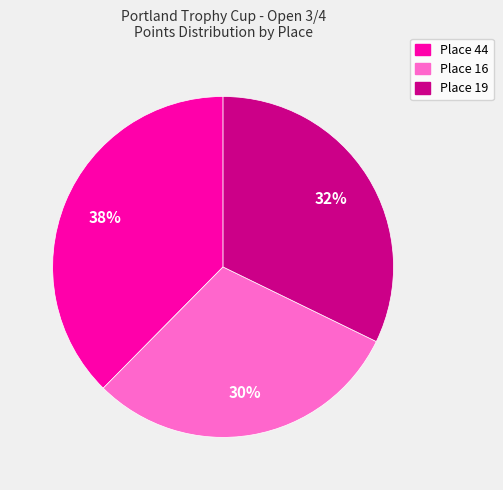

To the nearest percent, what is the difference between the Place 16 and Place 19 slice percentages?

2%